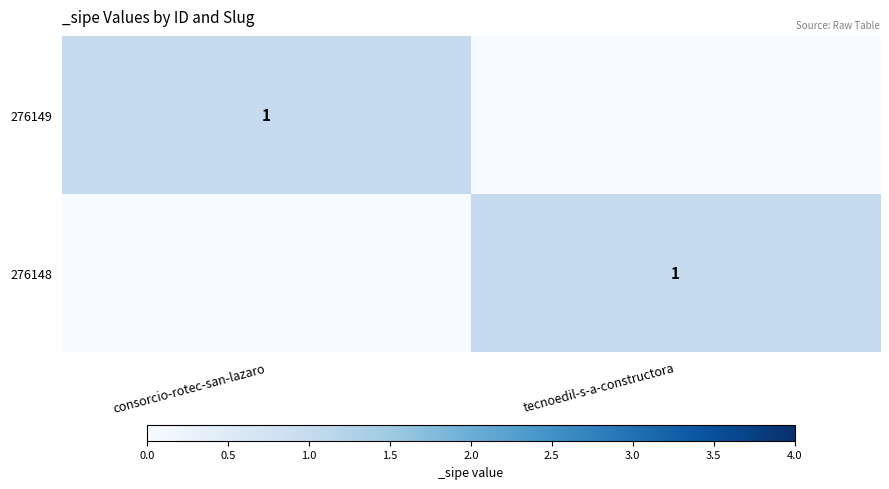

The 276148 series shows 1 at tecnoedil-s-a-constructora. True or false?

True